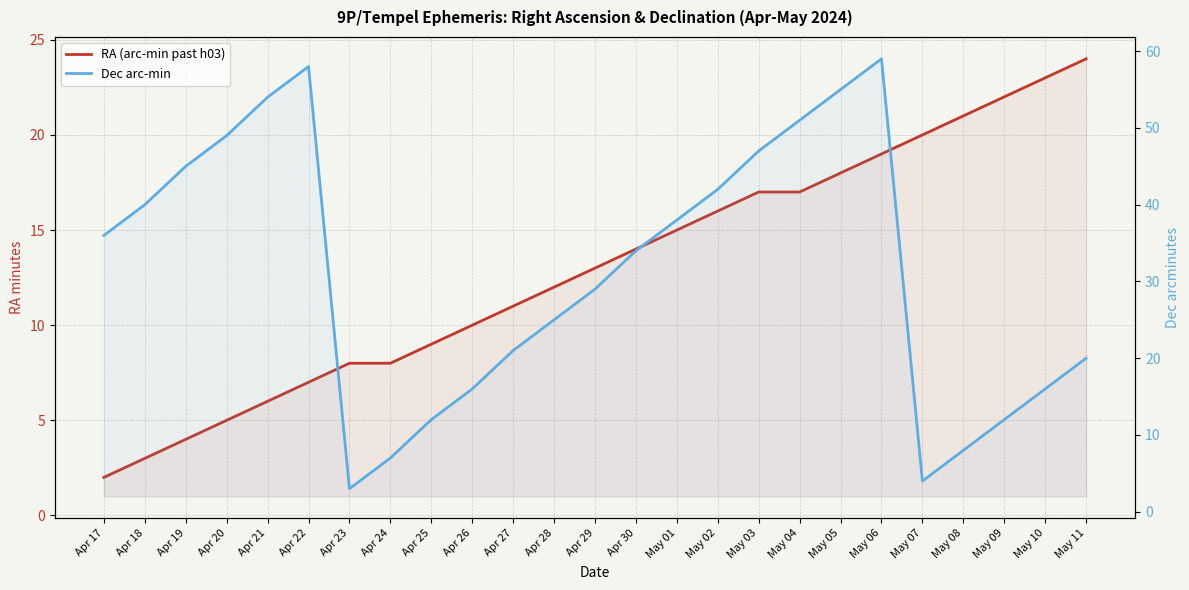

Between Apr 29 and May 11, which series saw the biggest shift?

RA (arc-min past h03)